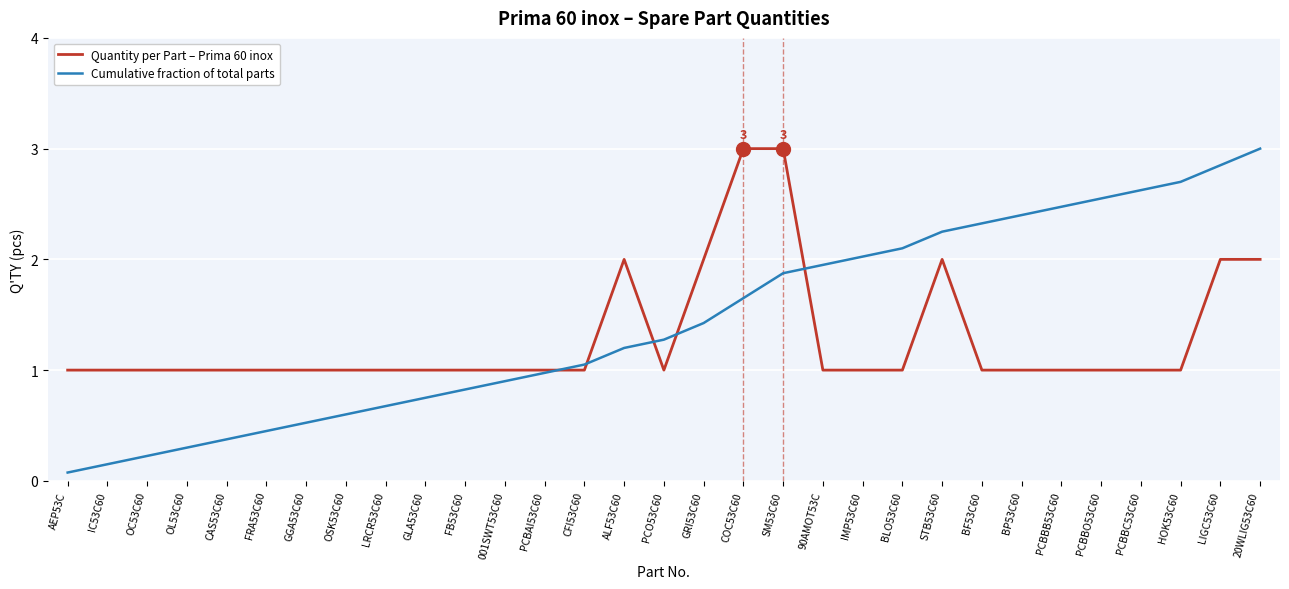

Which series ends up on top after the final intersection of Quantity per Part – Prima 60 inox and Cumulative fraction of total parts?

Cumulative fraction of total parts